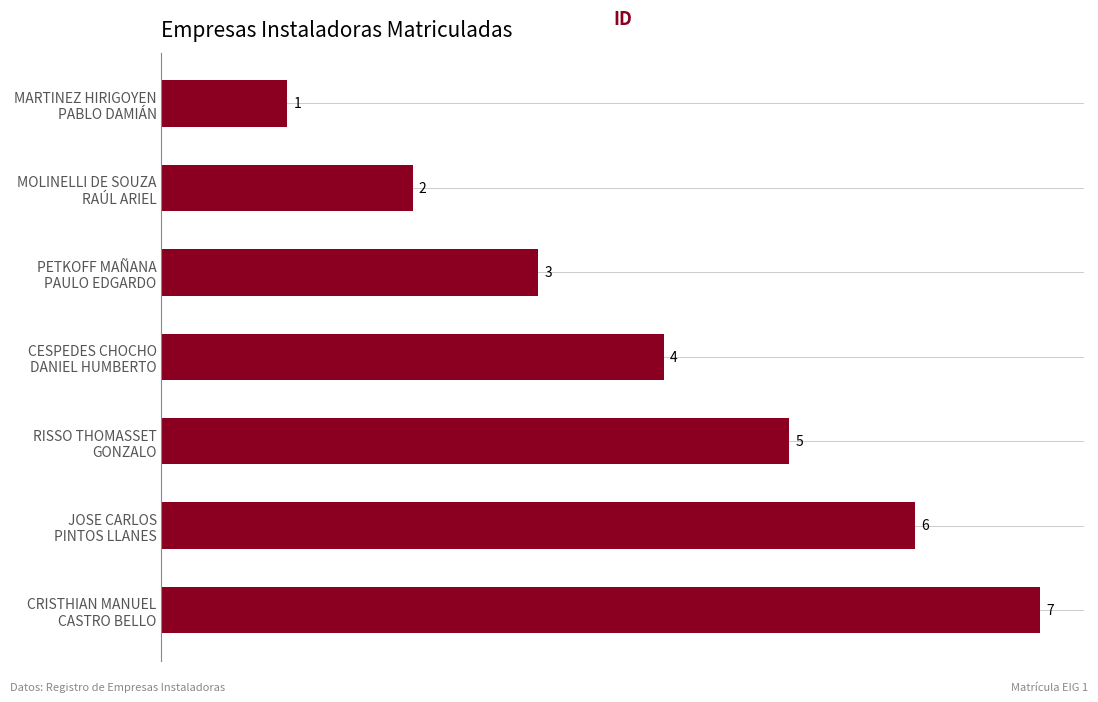

How many categories are shown in the chart?

7